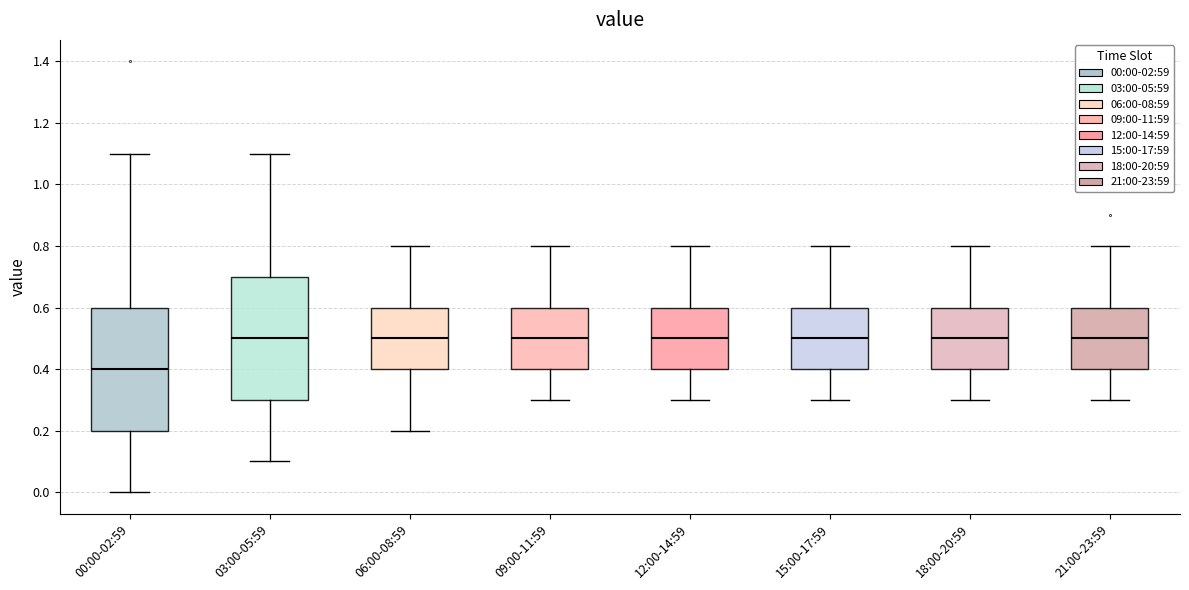

Where does the median line of the box for 21:00-23:59 sit on the y-axis? The values are not printed on the chart, so give them approximately, as read against the axis.

0.5